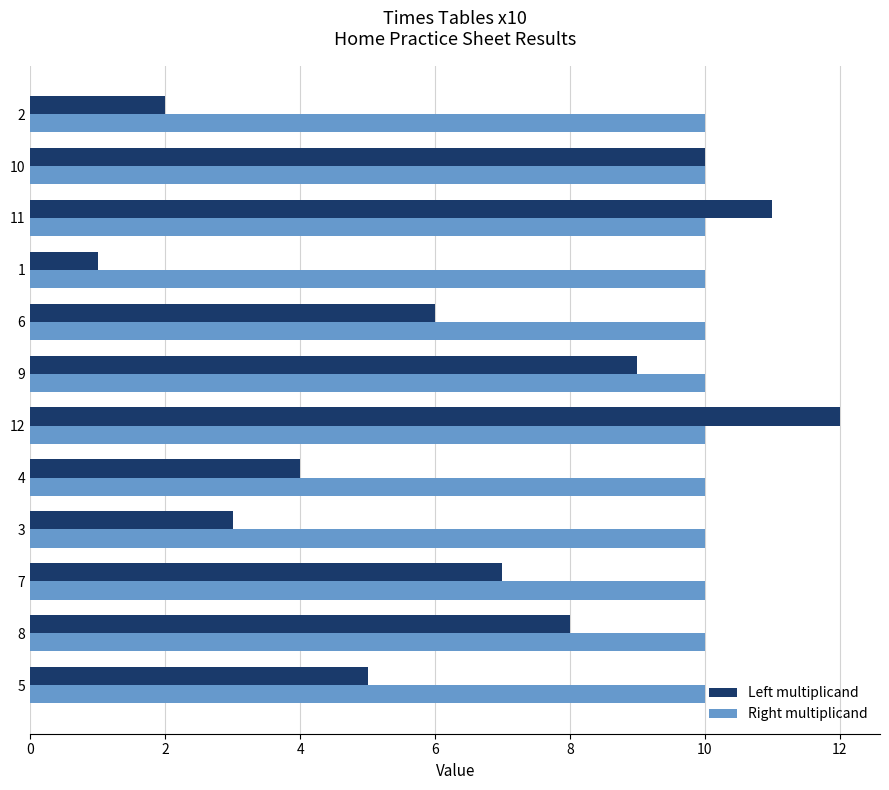

What is the maximum value for Left multiplicand?

12